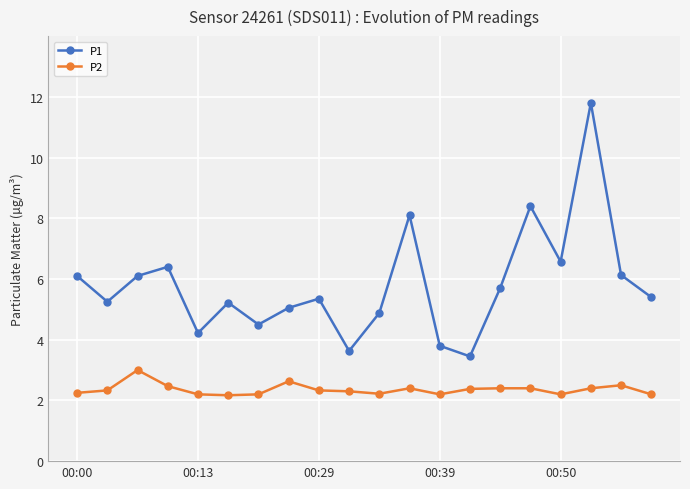

How many interior local valleys does the P1 series have?

6